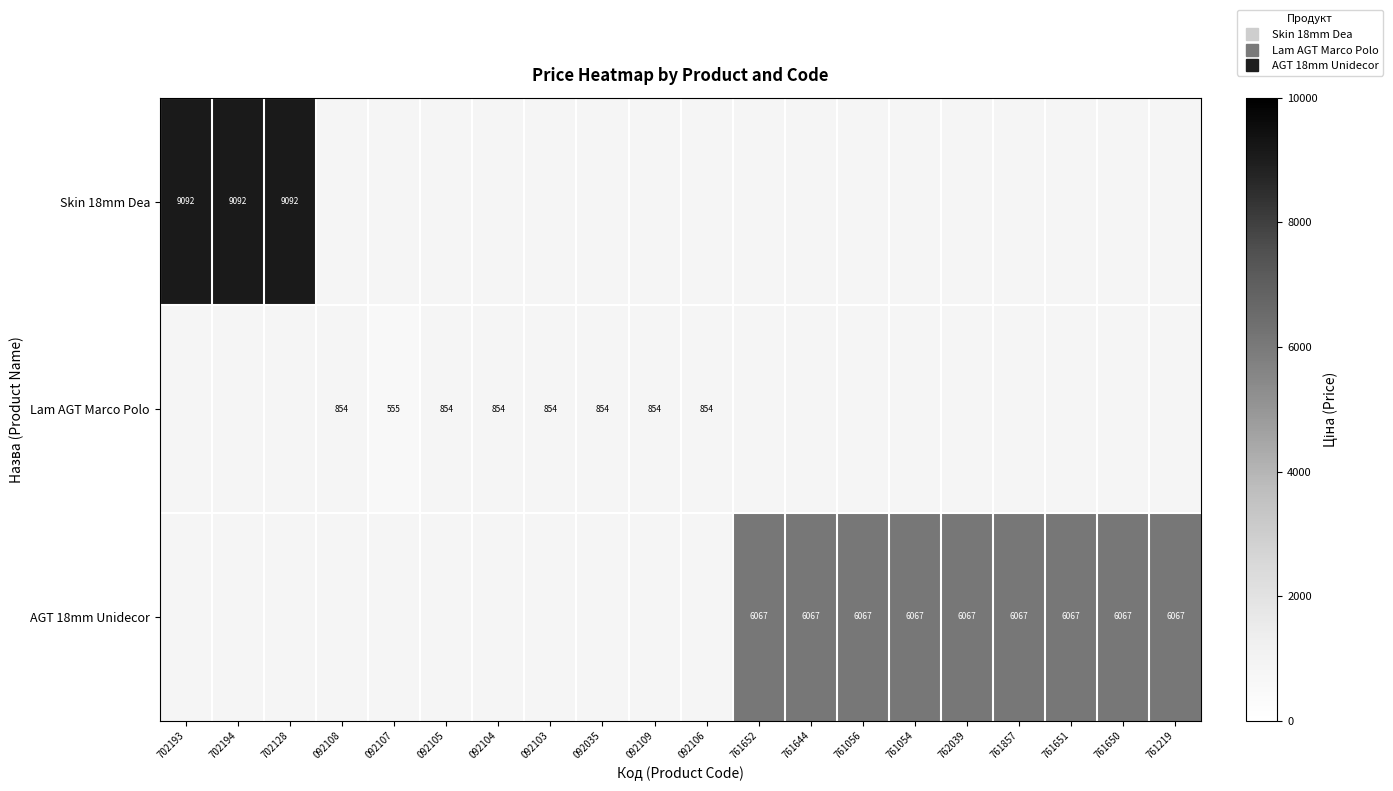

Which category has the highest value across all series?

702193